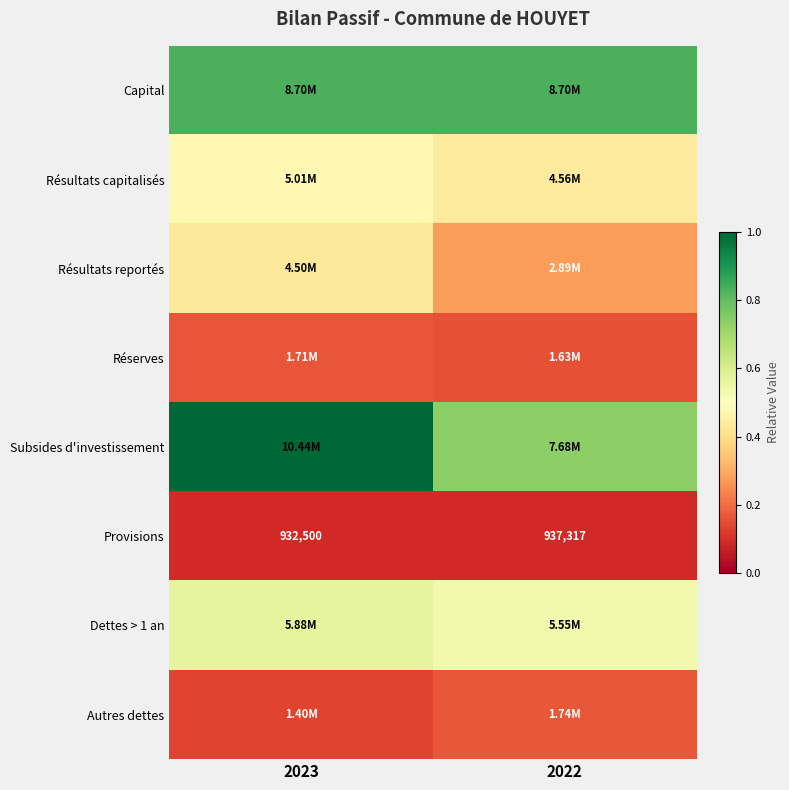

Count the Subsides d'investissement values in the range 0 to 1.

2